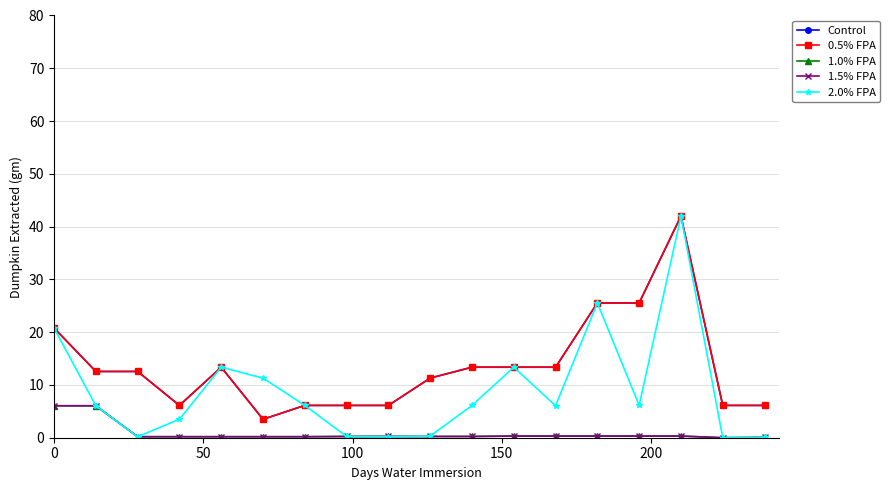

Is this an area chart (filled region under the line)?

No